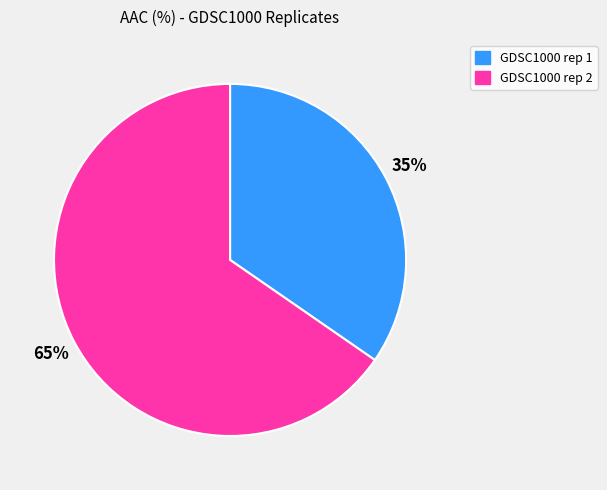

Does GDSC1000 rep 2 represent more than half of the total?

Yes